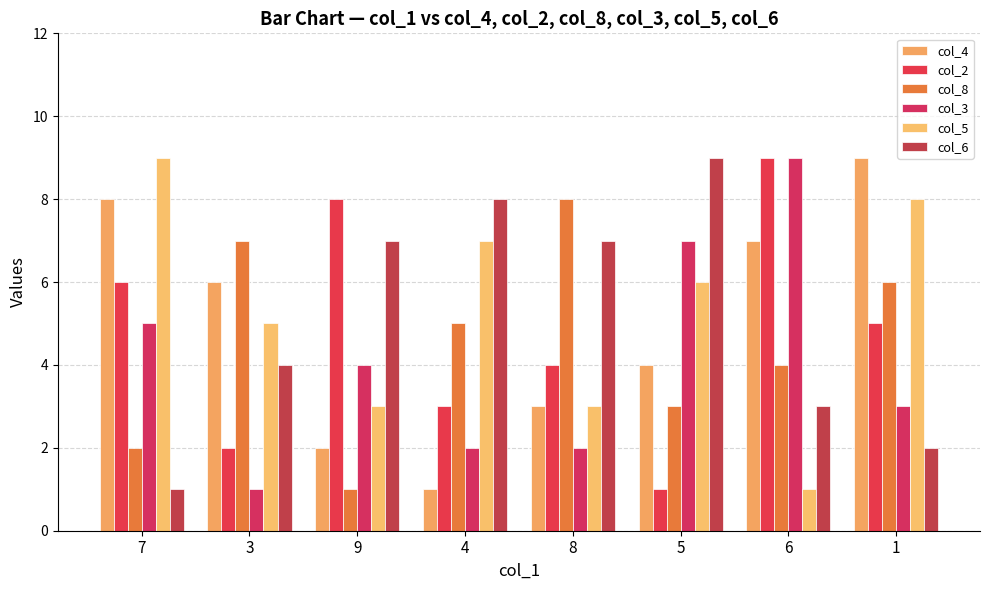

Which category has the lowest value in the col_6 series?

7